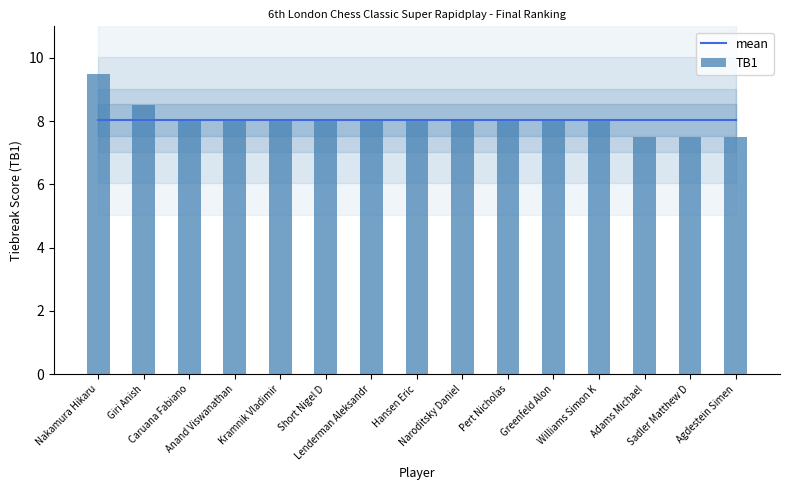

Count the number of categories in the chart.

15